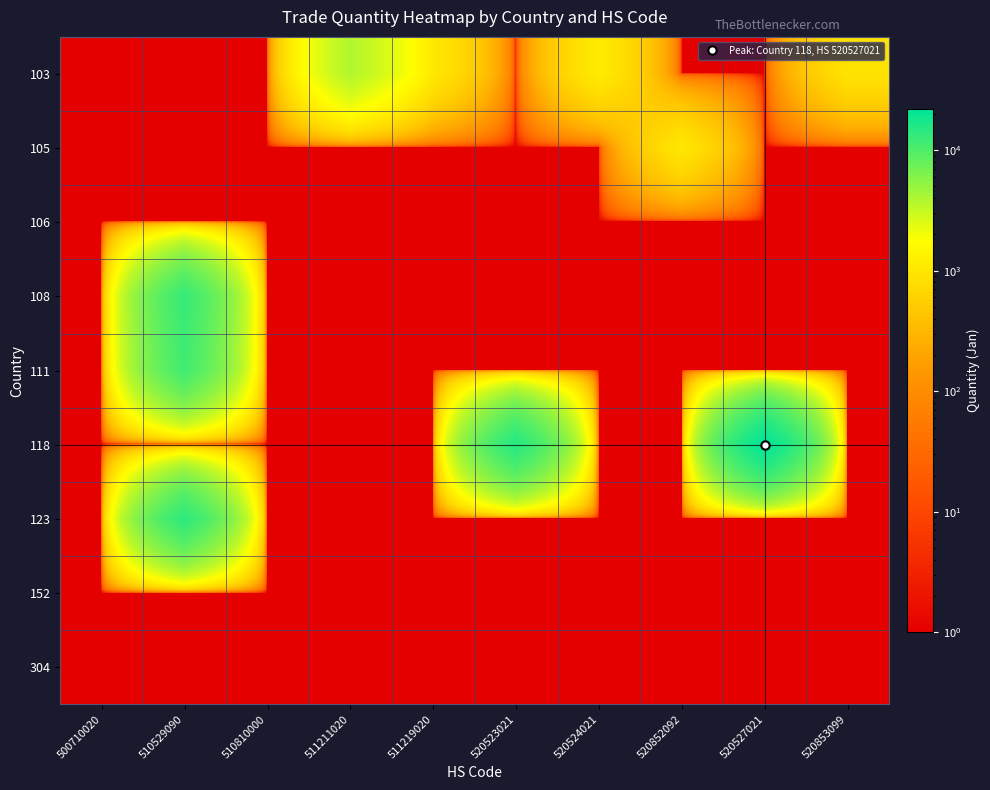

How many distinct data groups are displayed?

9